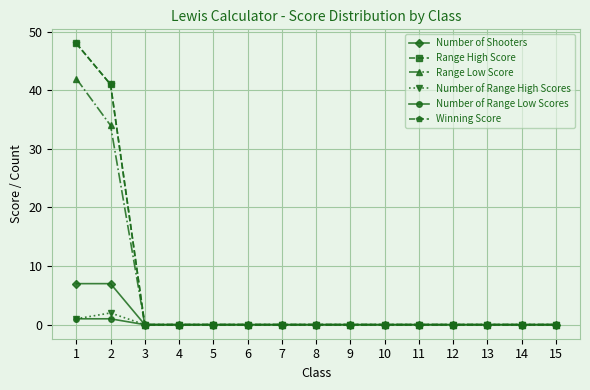

True or false: Number of Range Low Scores and Number of Shooters cross at least once.

False